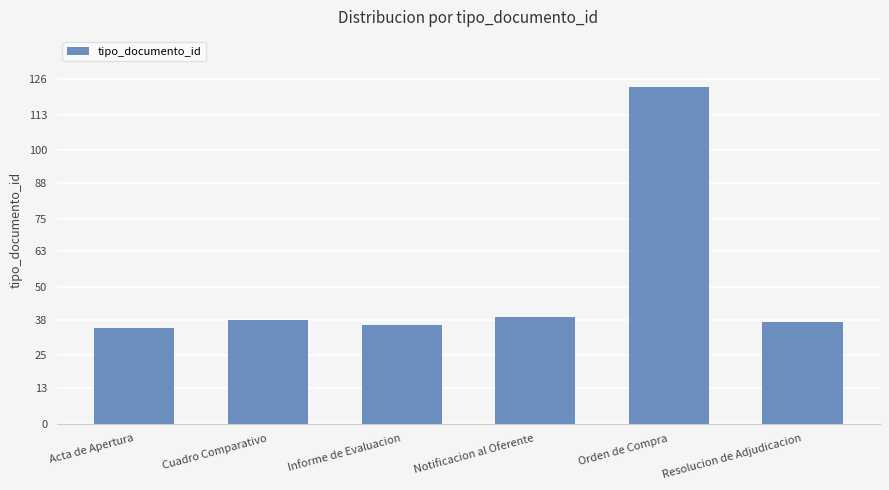

What is the maximum value shown in the chart?

123